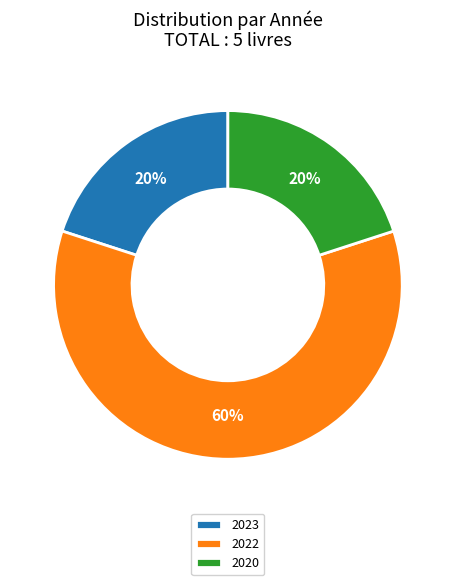

True or false: 2023 accounts for 8% of the total.

False